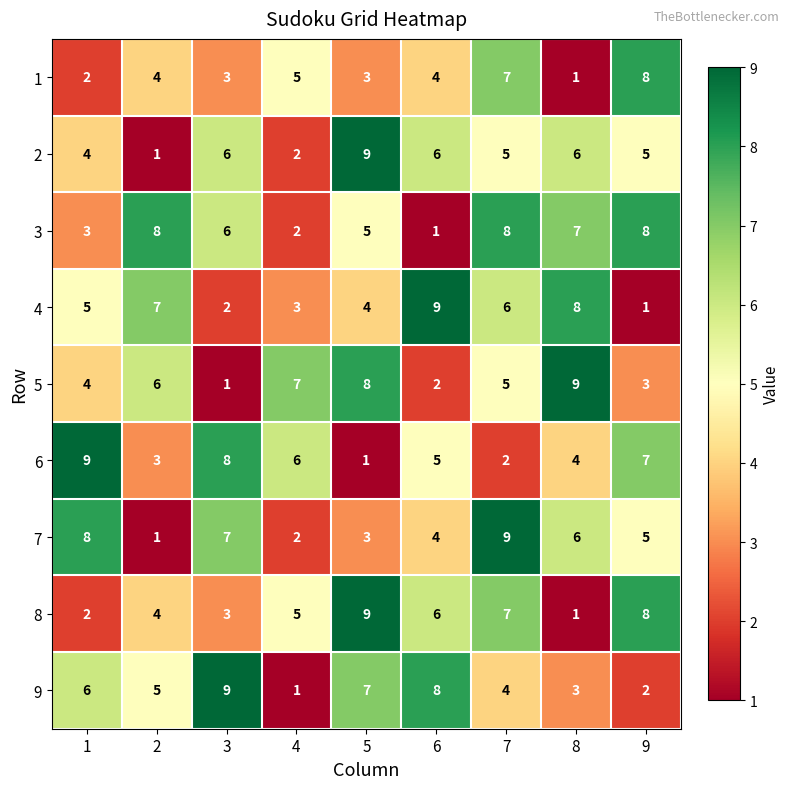

At how many categories does at least one series exceed 5?

9